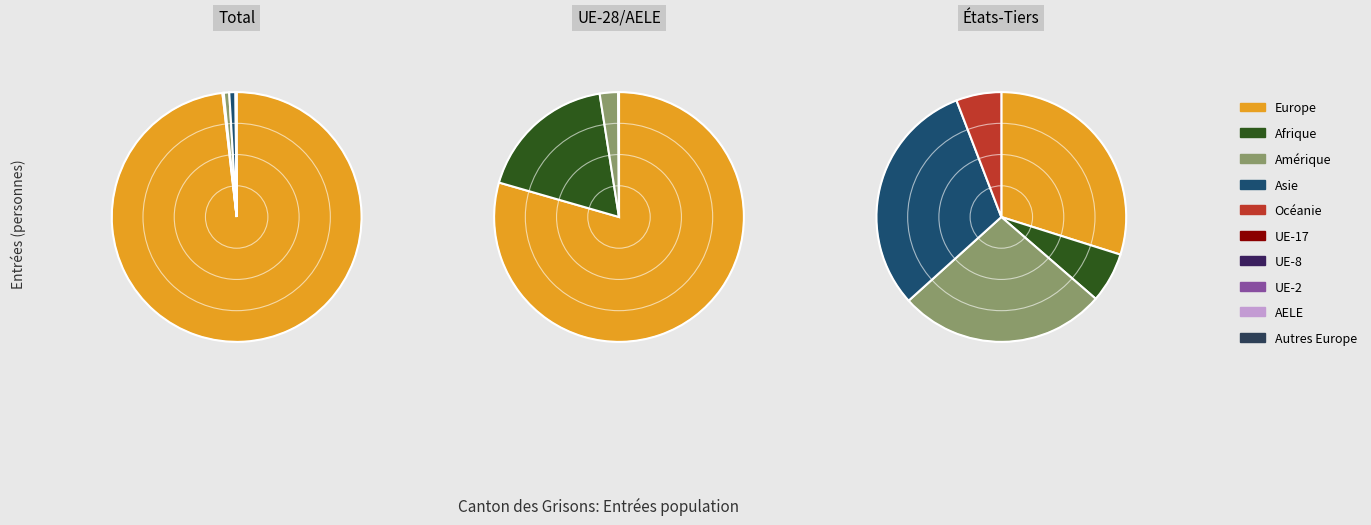

What is the change in value from Asie to Océanie?

-77